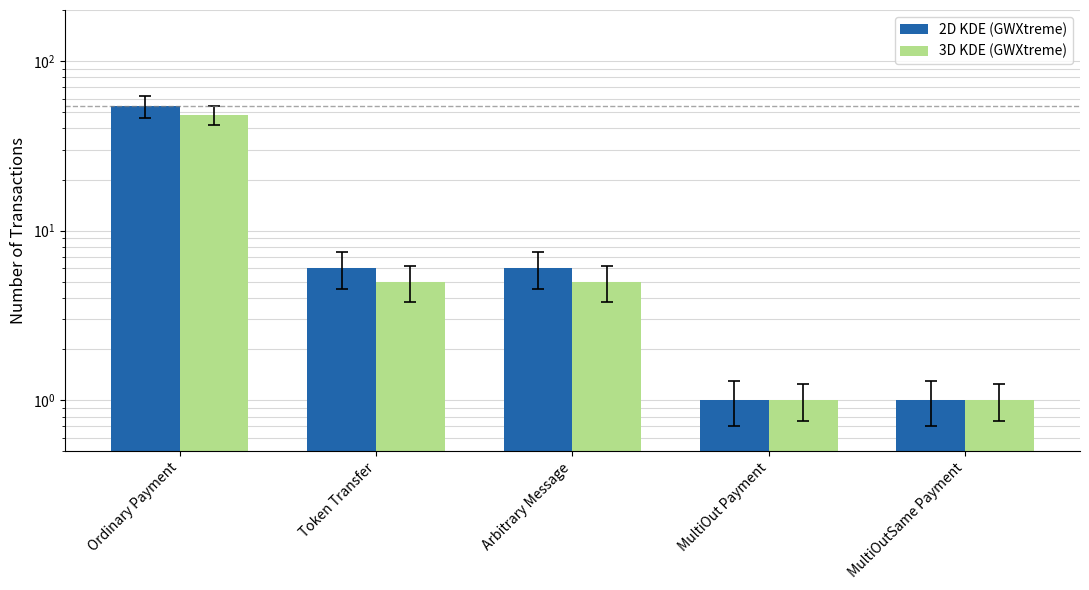

Is it true that 3D KDE (GWXtreme) equals 5 at Token Transfer?

True